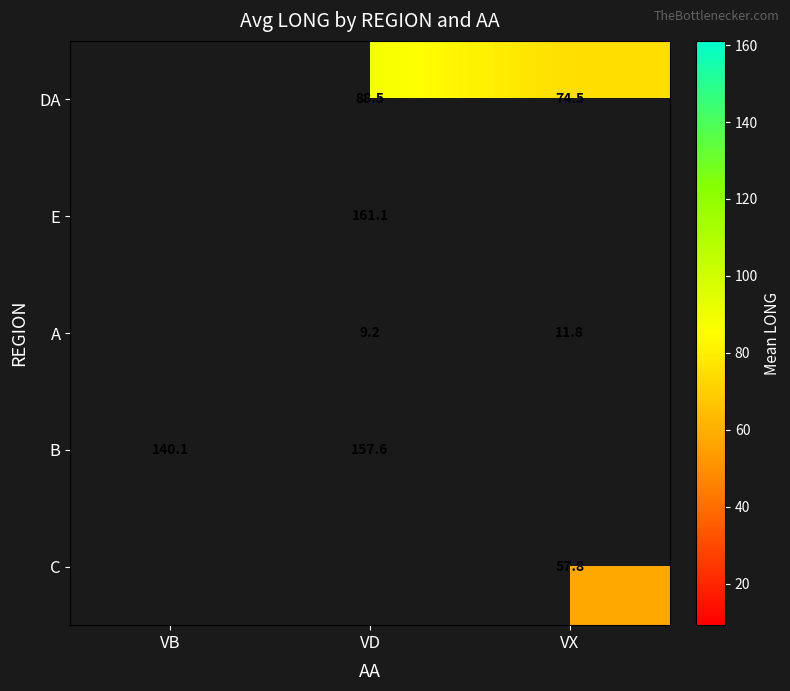

Which series has the widest spread of values?

B